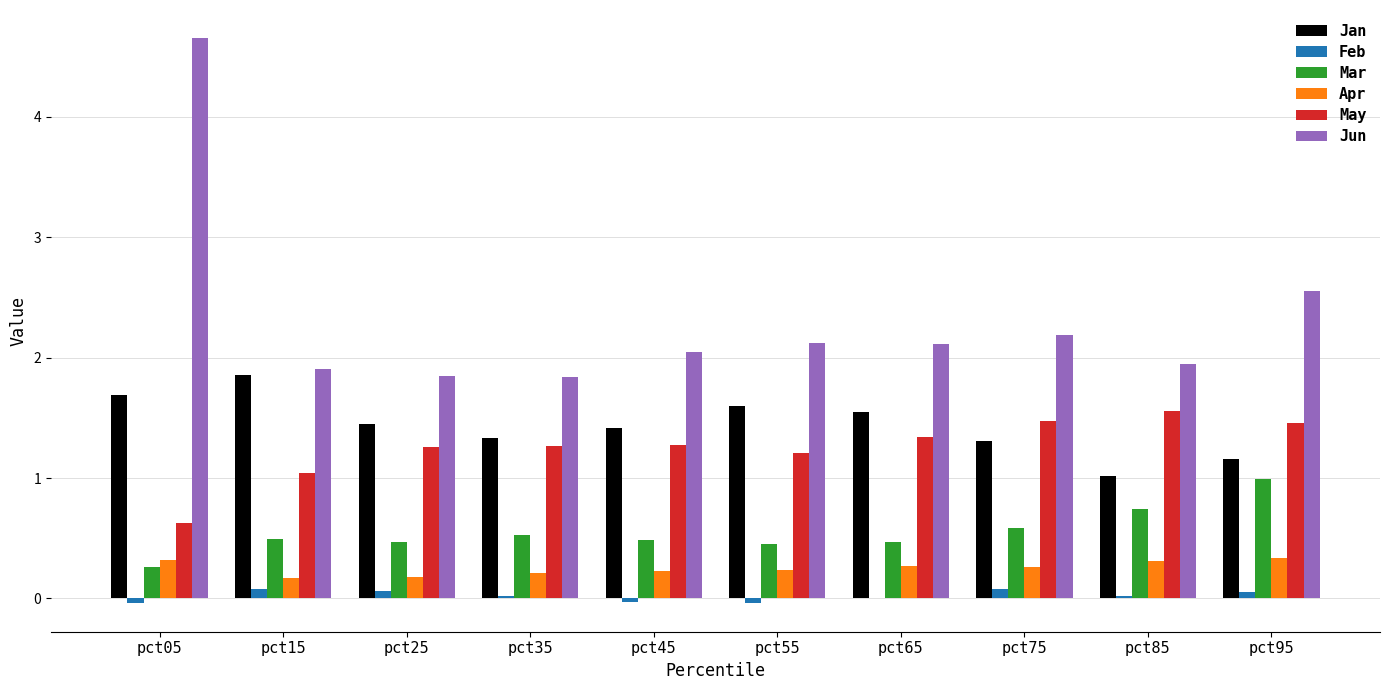

How many groups of bars are there?

10